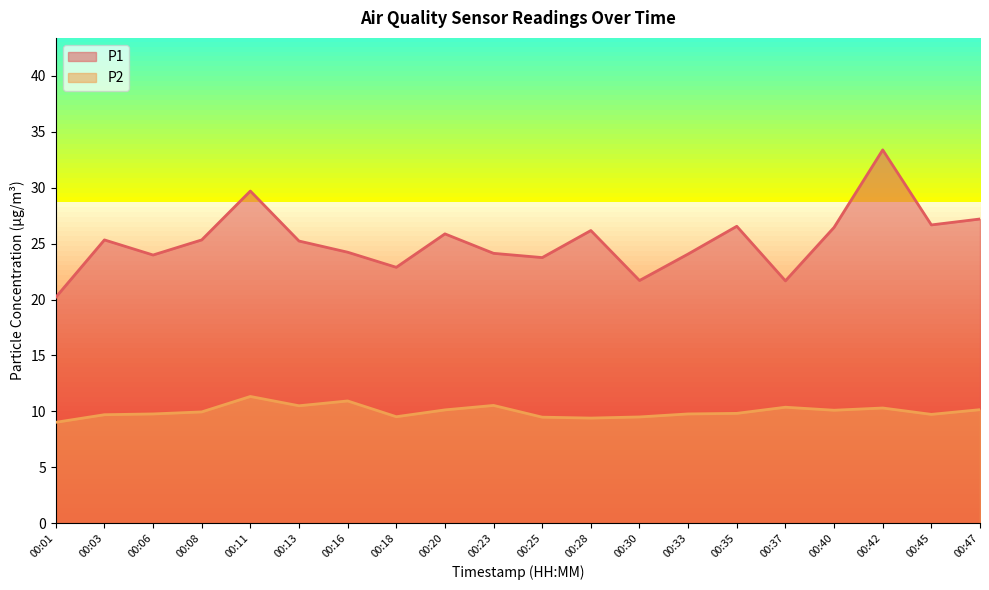

What is the difference between the maximum and minimum values in the P2 series?

2.3